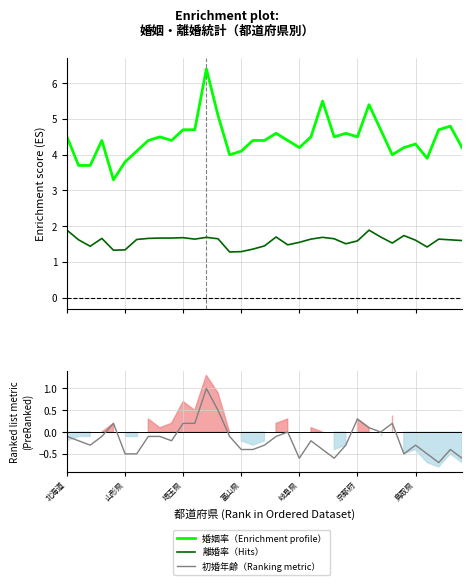

Which series has the largest total across all categories?

婚姻率（人口千対）